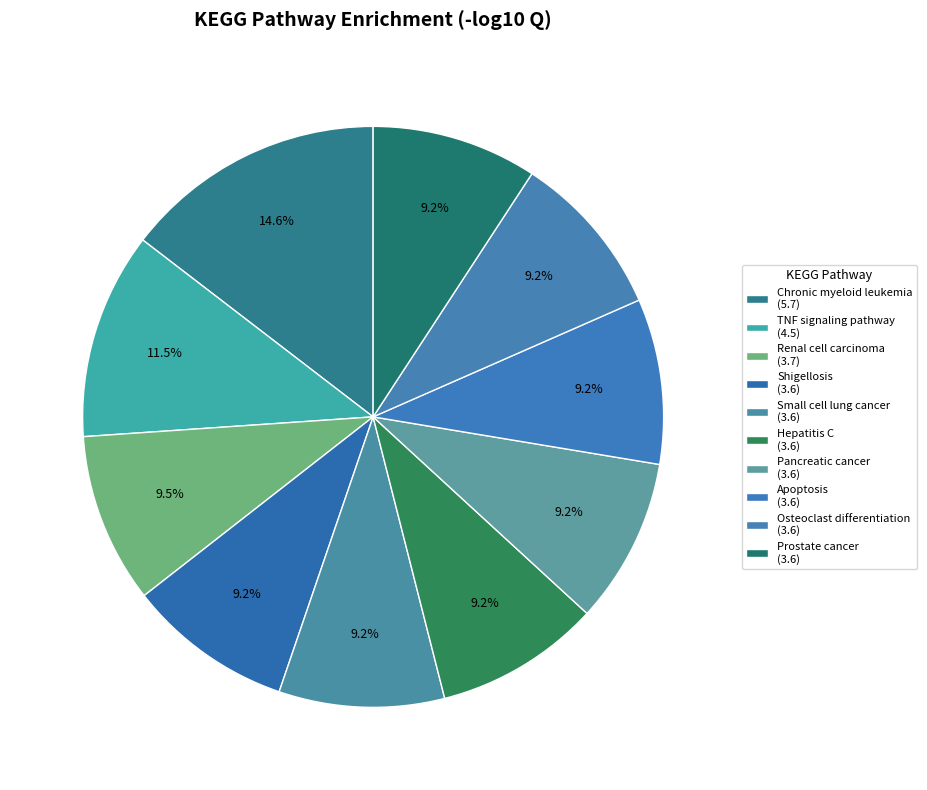

Which has a higher value, Pancreatic cancer or Hepatitis C?

Pancreatic cancer